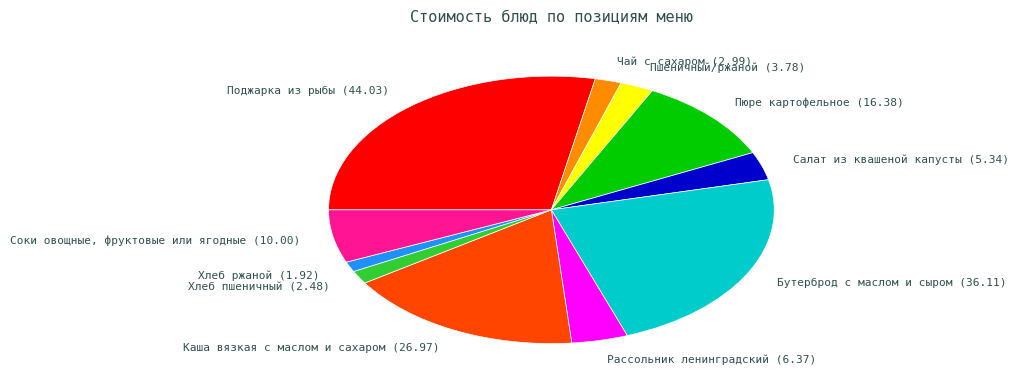

Rank the categories by value from highest to lowest.

Поджарка из рыбы, Бутерброд с маслом и сыром, Каша вязкая с маслом и сахаром, Пюре картофельное, Соки овощные, фруктовые или ягодные, Рассольник ленинградский, Салат из квашеной капусты, Пшеничный/ржаной, Чай с сахаром, Хлеб пшеничный, Хлеб ржаной